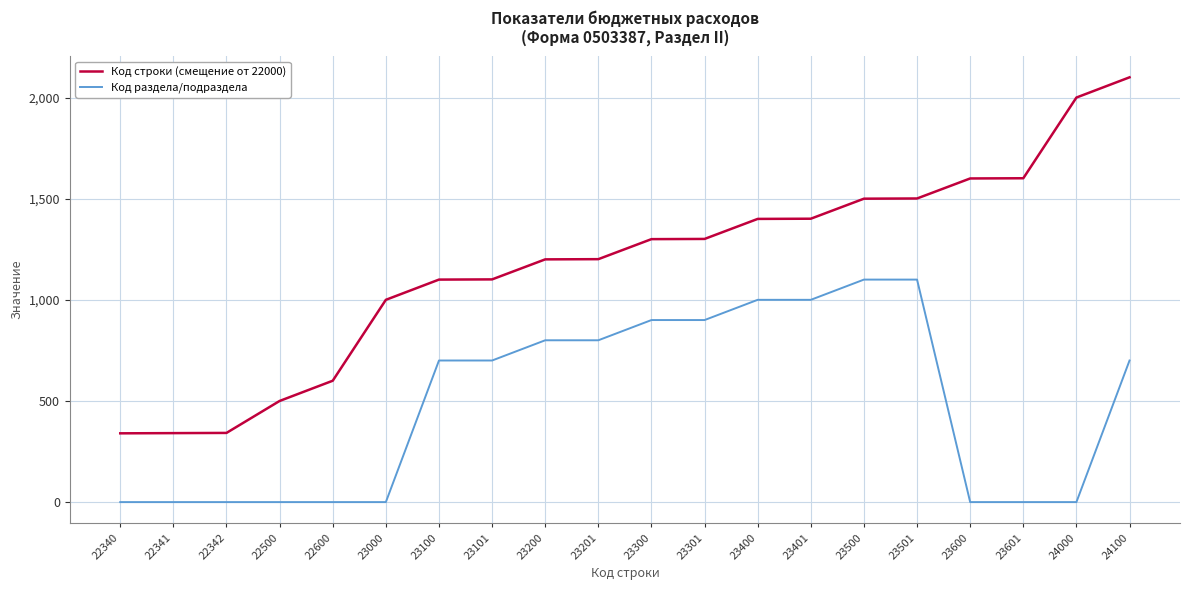

True or false: Код раздела/подраздела and Код строки (смещение от 22000) cross at least once.

False